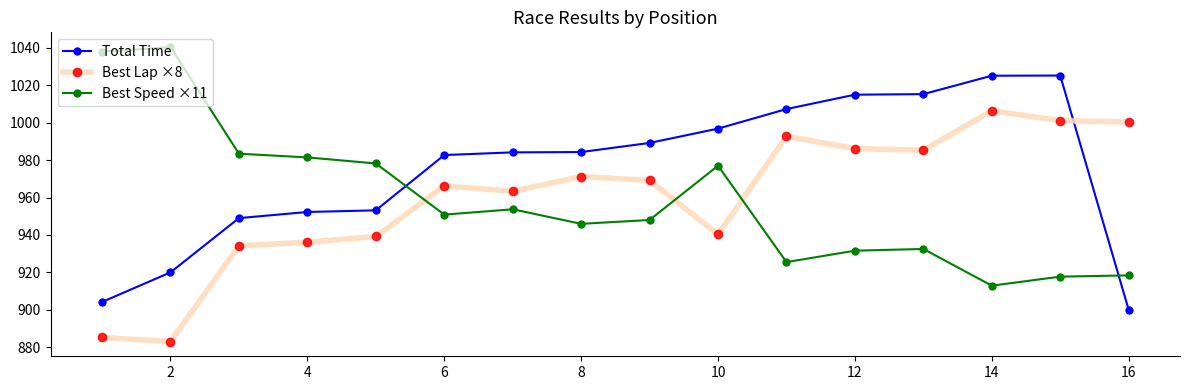

Which series has the largest total across all categories?

Total Time